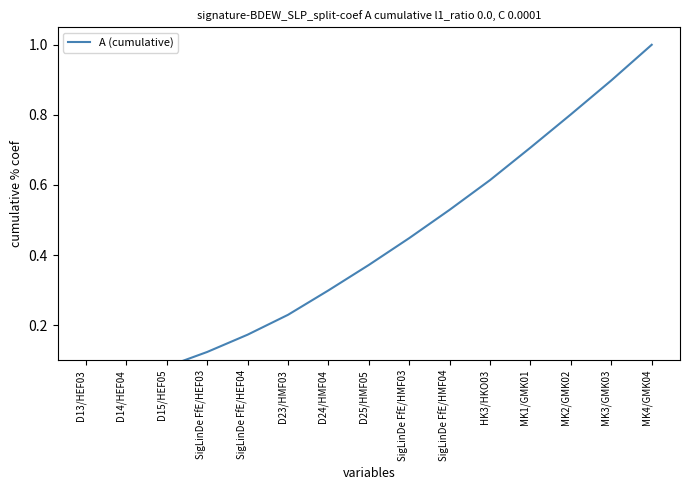

Count the number of data series in this chart.

1